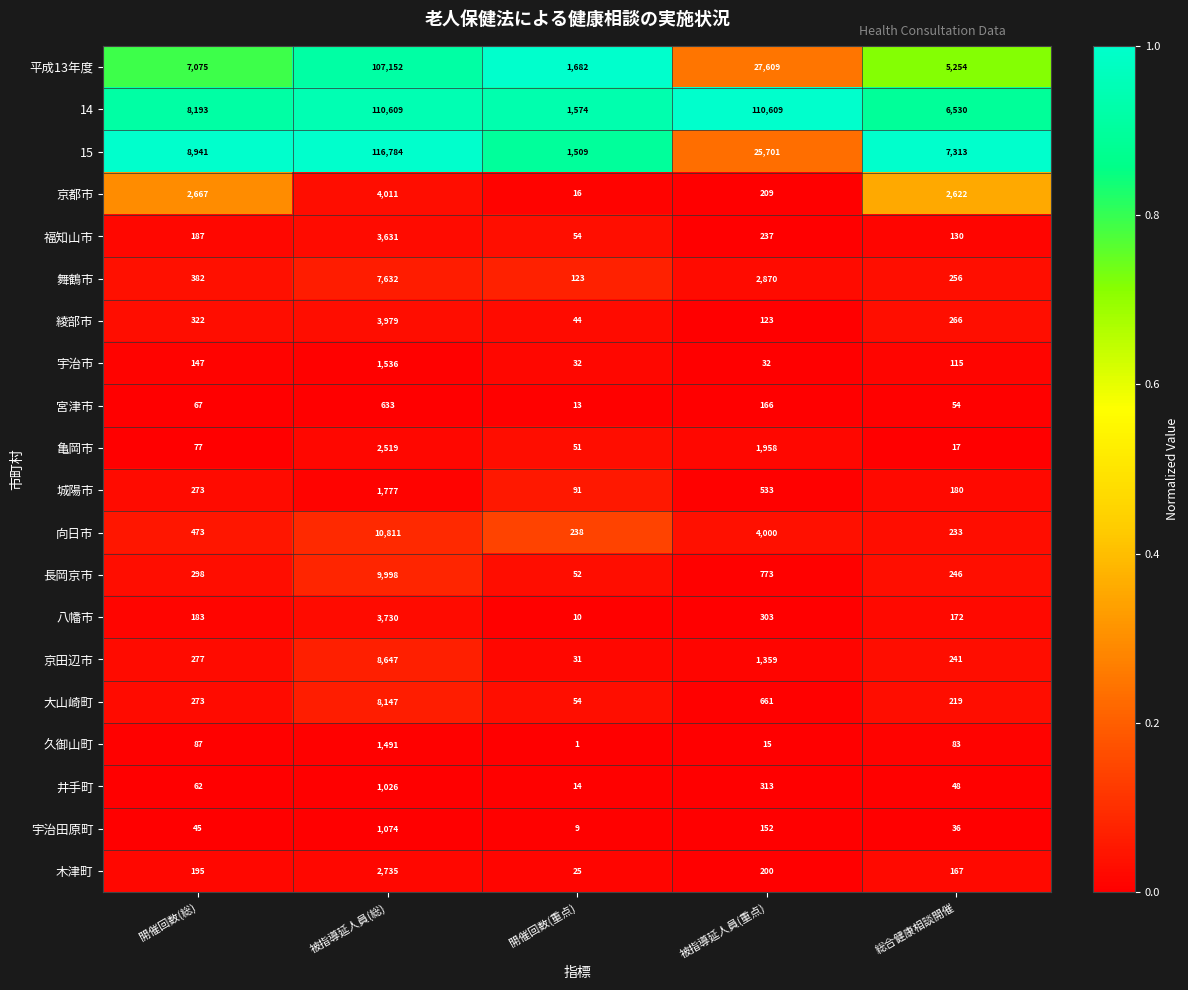

What is the total value across all series at 被指導延人員(総)?

407922